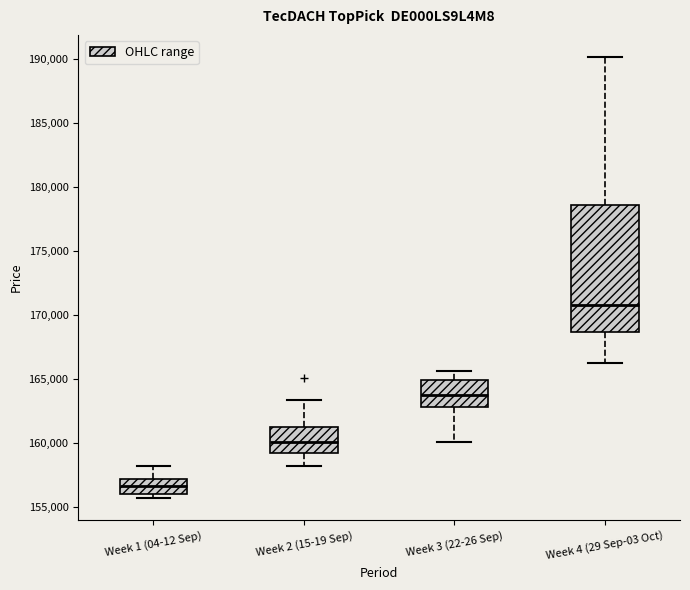

Where is the lower edge of the box for Week 3 (22-26 Sep) on the y-axis? The values are not printed on the chart, so give them approximately, as read against the axis.

163000